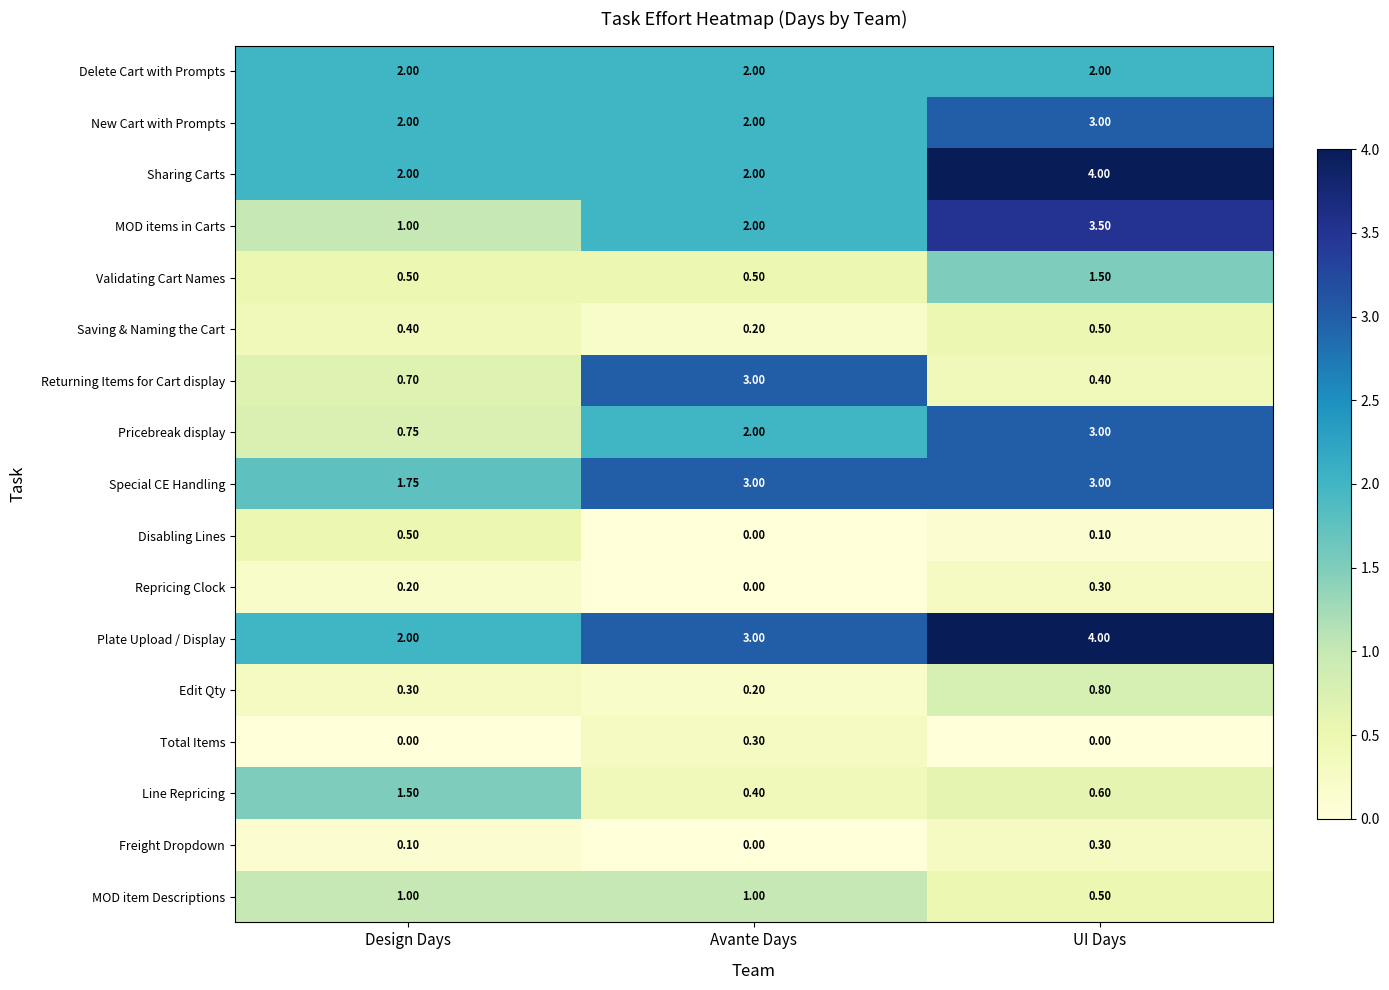

Which category has the highest value across all series?

UI Days